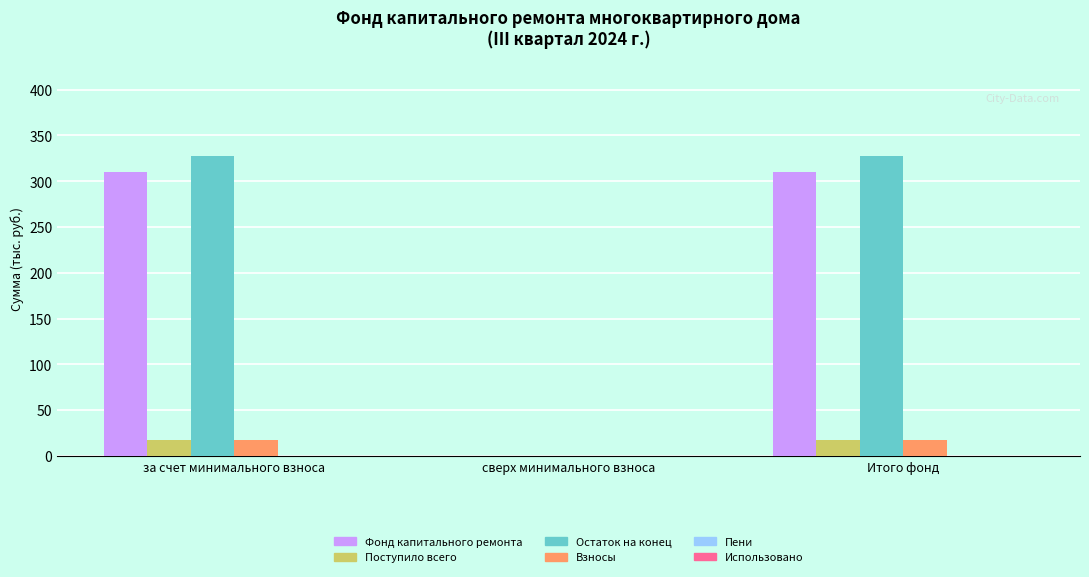

What is the highest value of the Остаток на конец series?

327.7